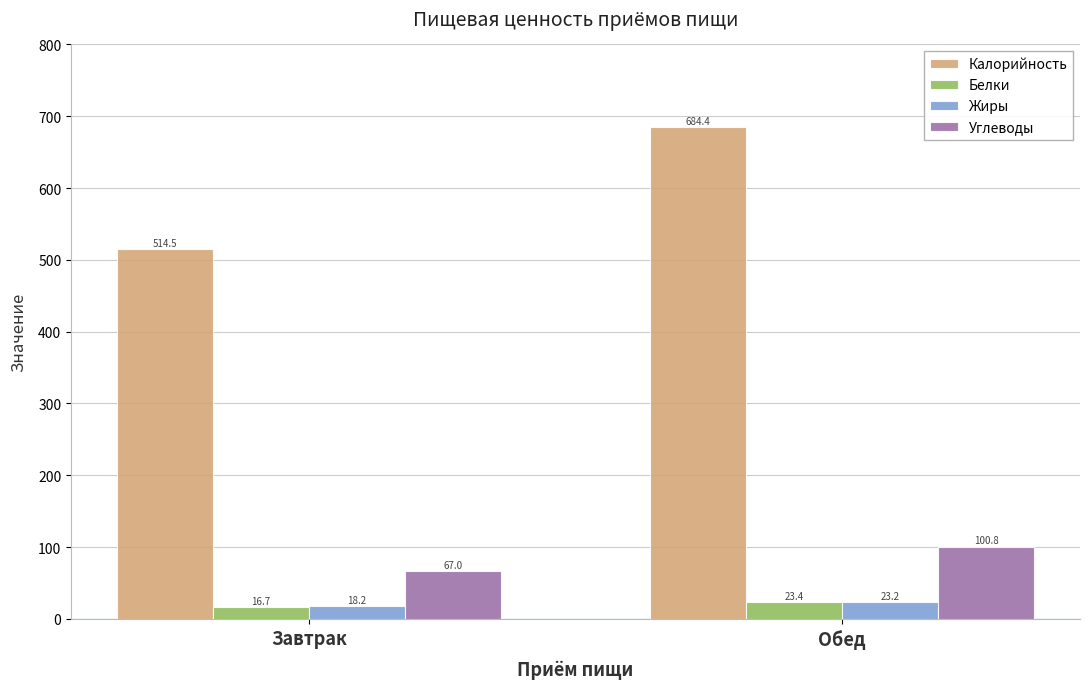

What position from the left is Завтрак?

1